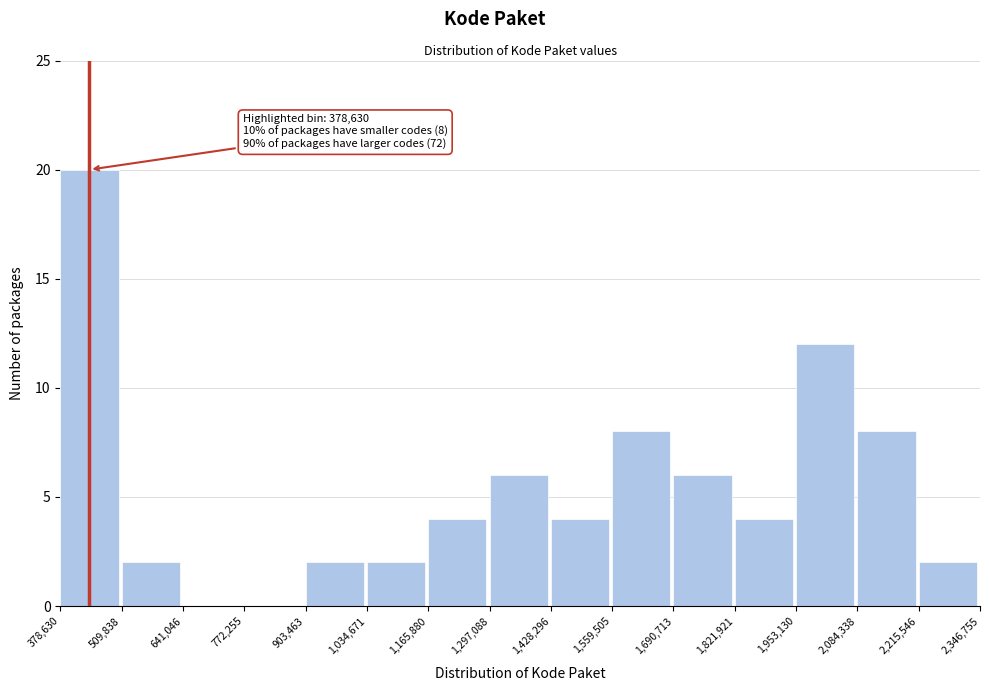

Over which range of the x-axis is the bar tallest?

378,630 to 509,838